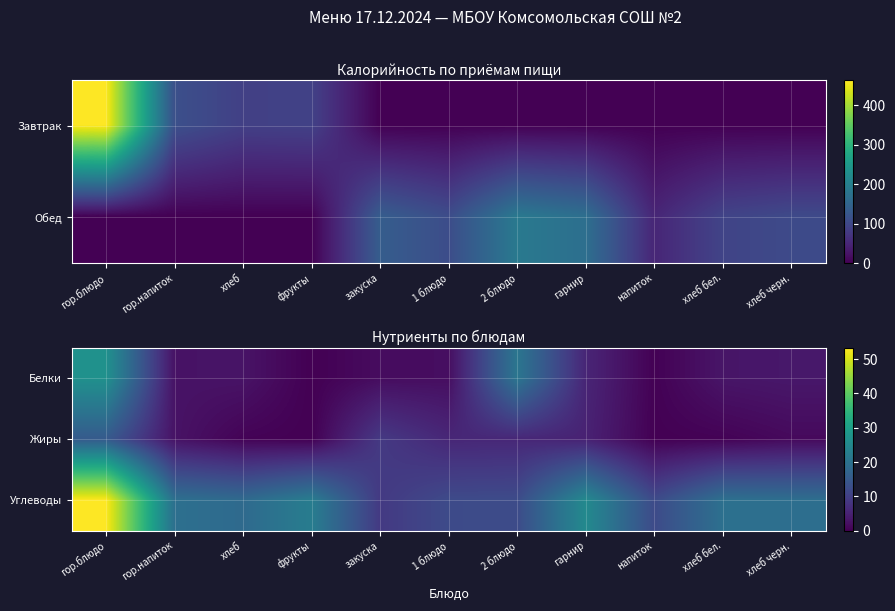

Which series has the largest total across all categories?

Углеводы